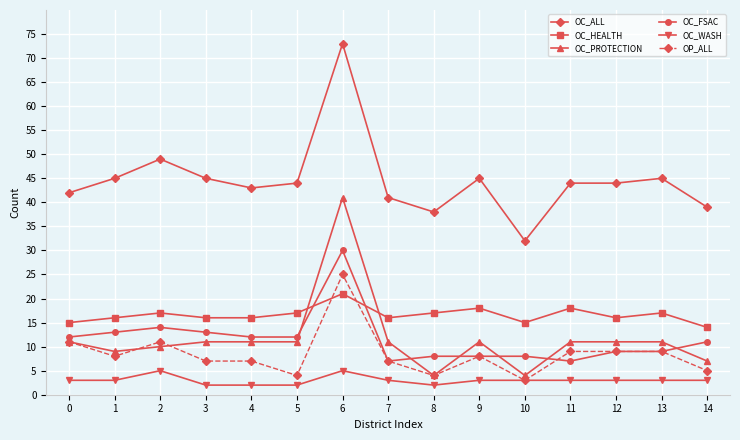

The OC_HEALTH series shows 18 at 11. True or false?

True